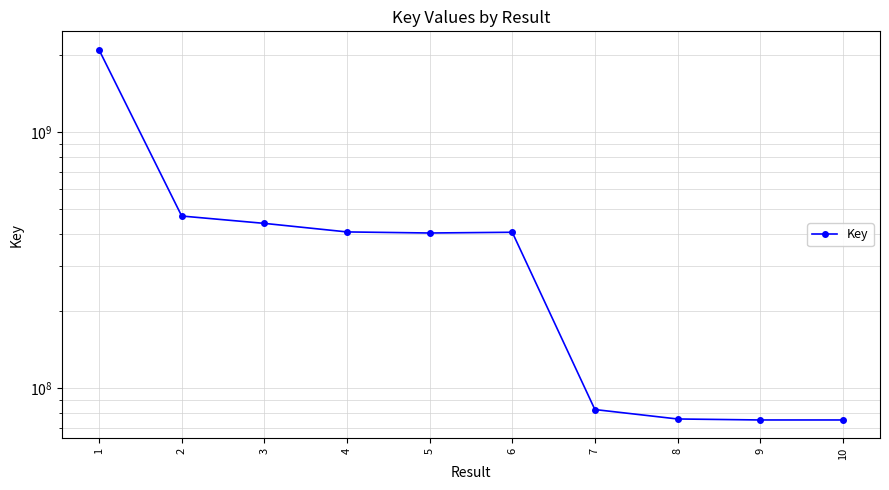

What is the difference between the second highest and second lowest values?

395192008